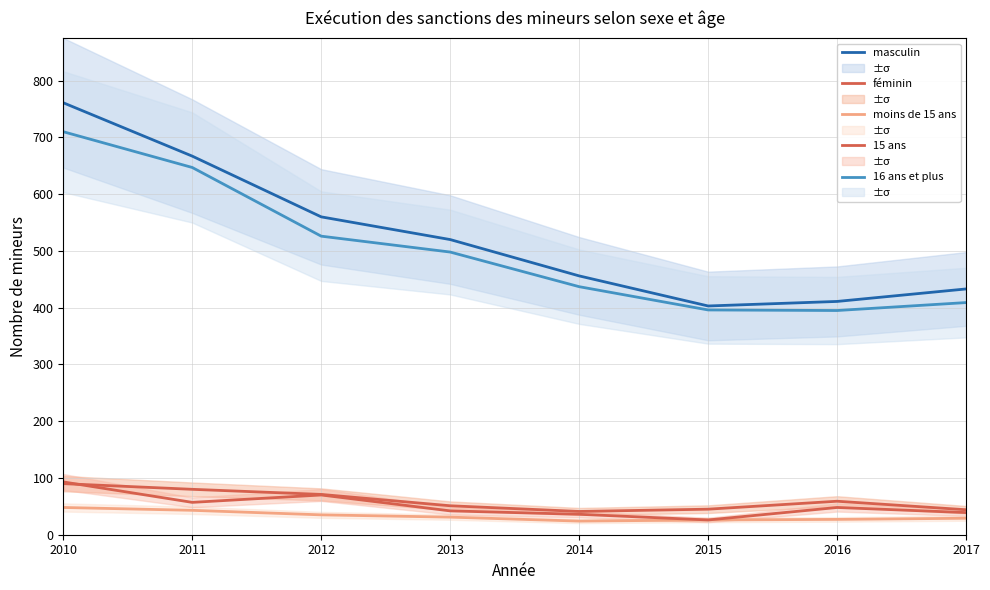

True or false: 16 ans et plus has a value of 526 at 2012.

True